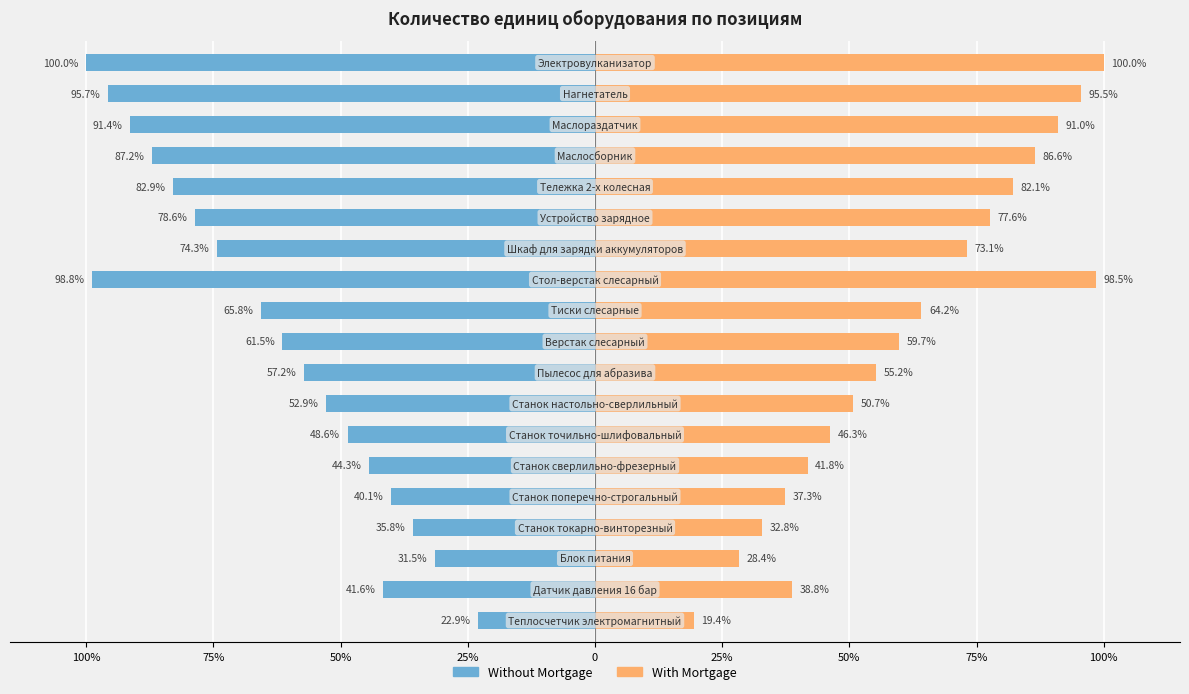

The value of With Mortgage at 11 is 44.4. True or false?

False